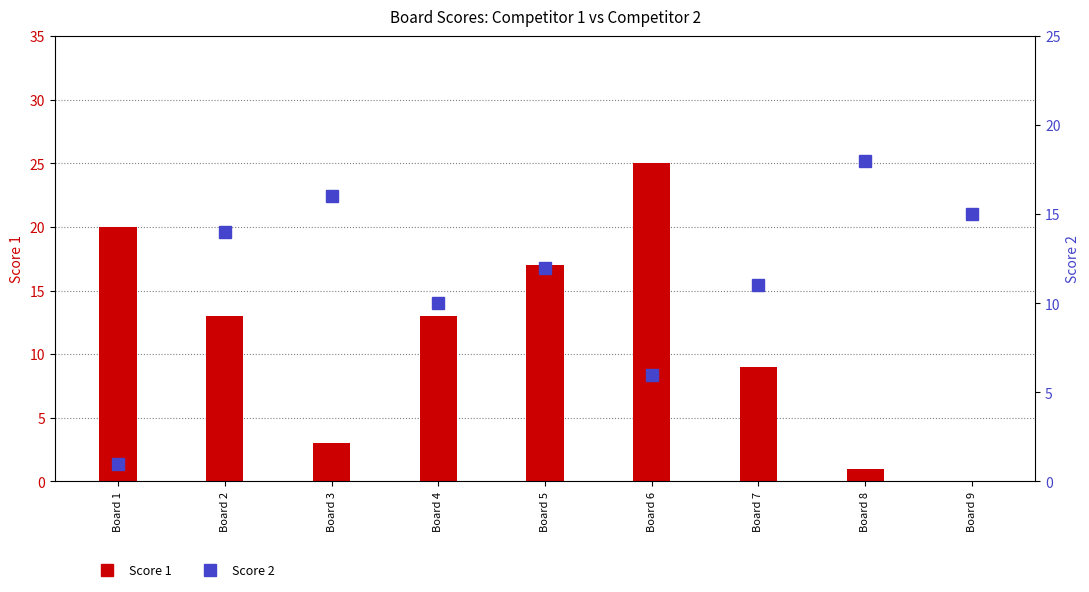

At which label does Score 2 reach its peak?

Board 8